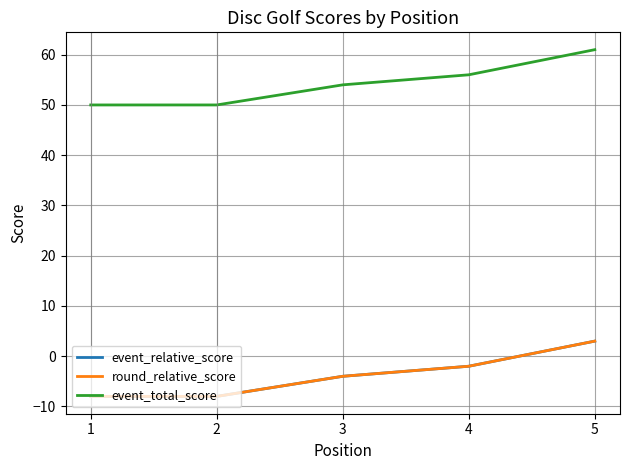

What is the maximum value for event_total_score?

61